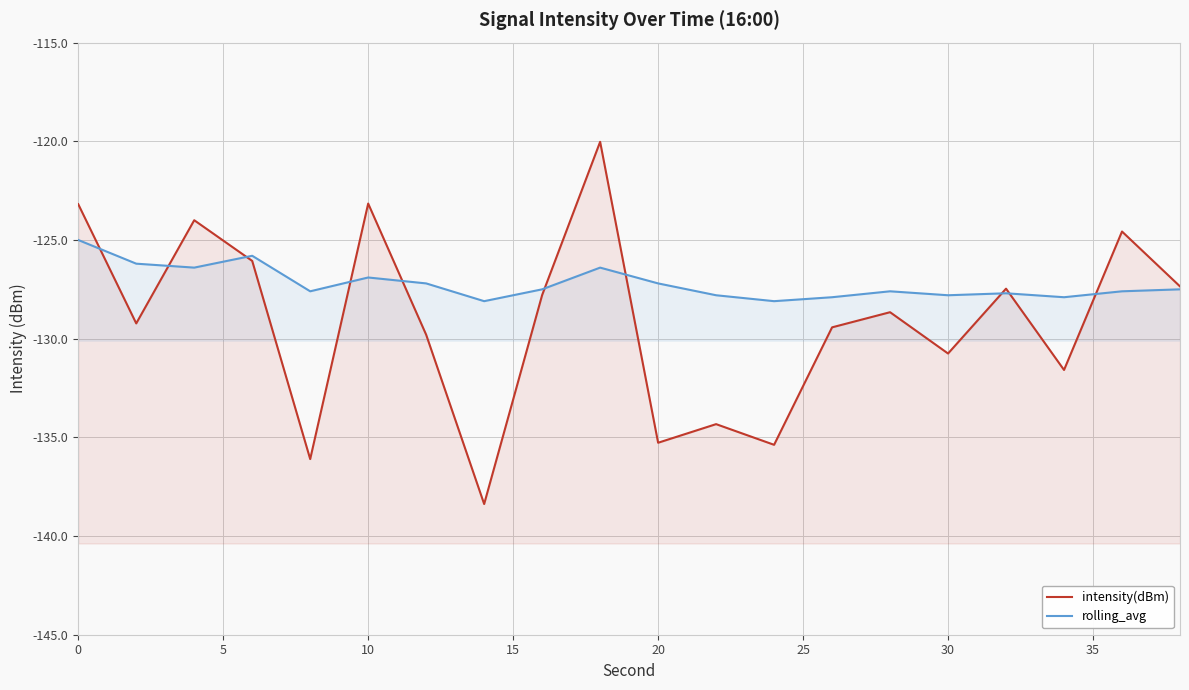

How many lines are shown in the chart?

2